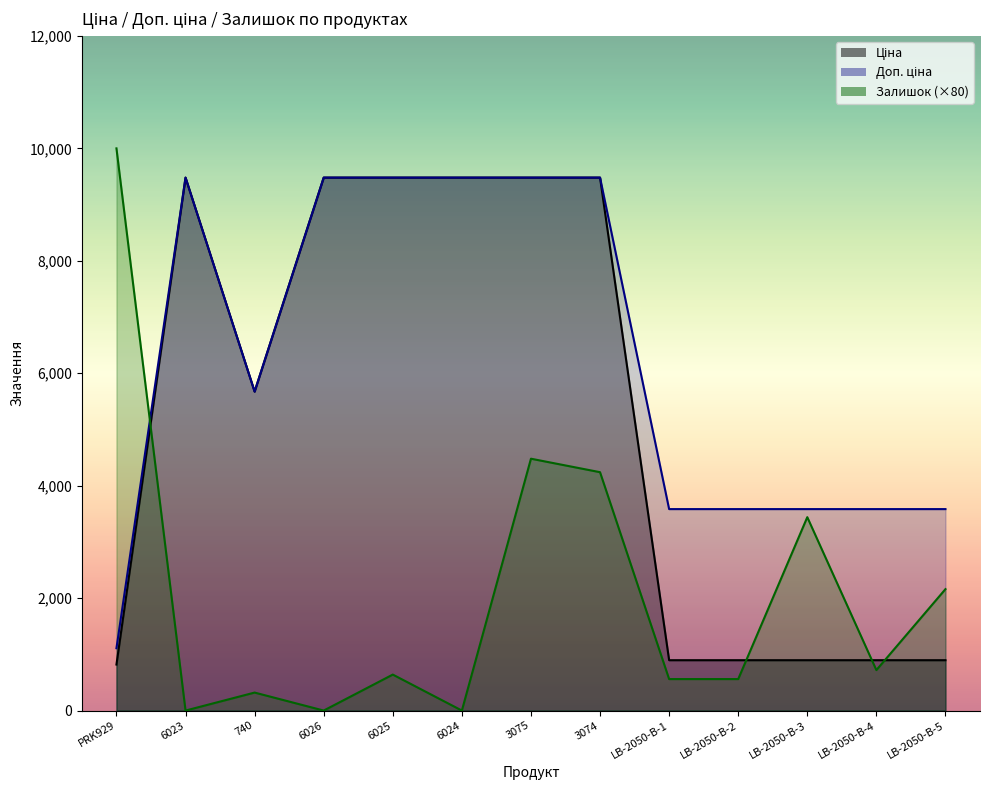

Read the Доп. ціна value at 6026.

9480.1